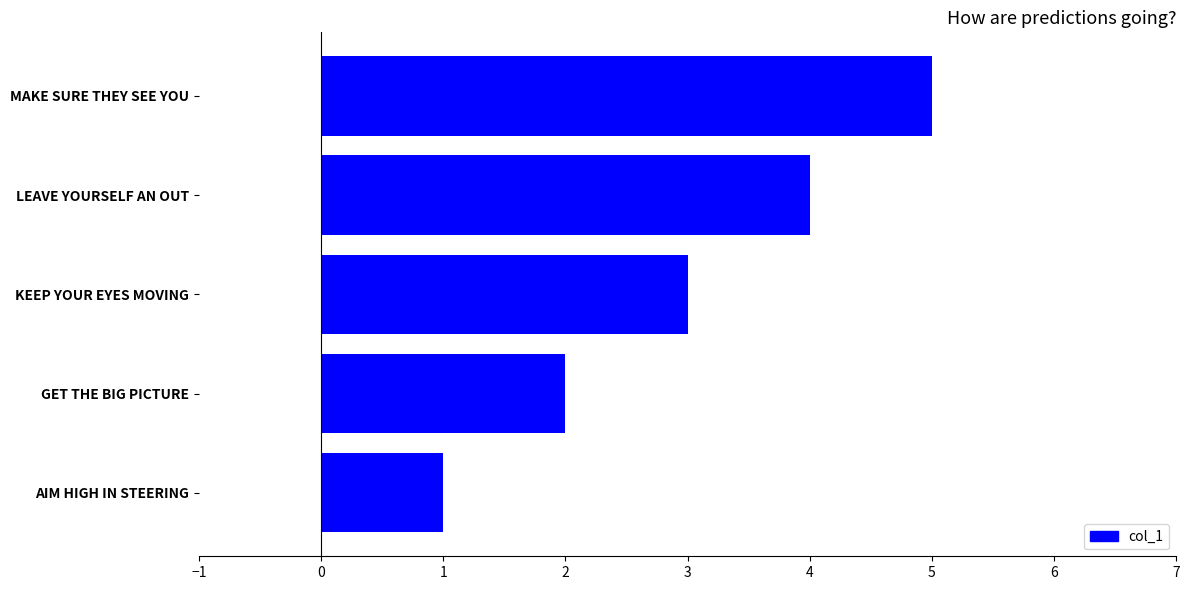

What is the sum of all values?

15